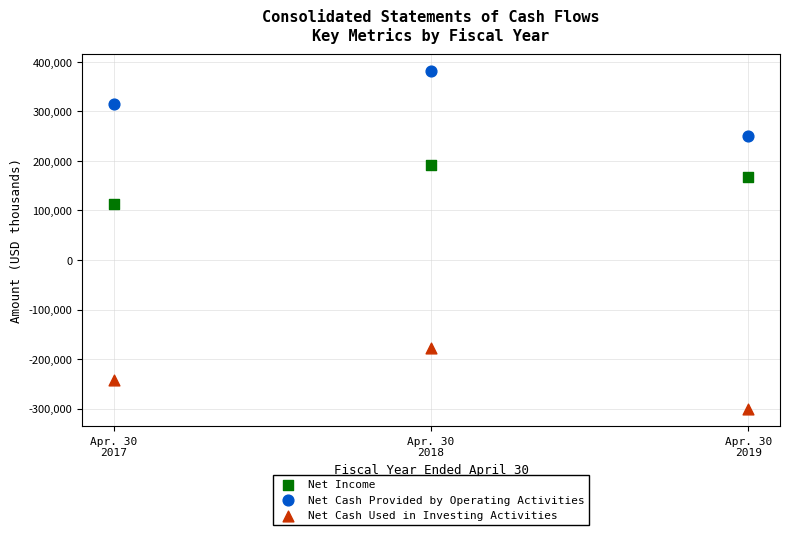

Across all series, what Y value is closest to 40410?

113643